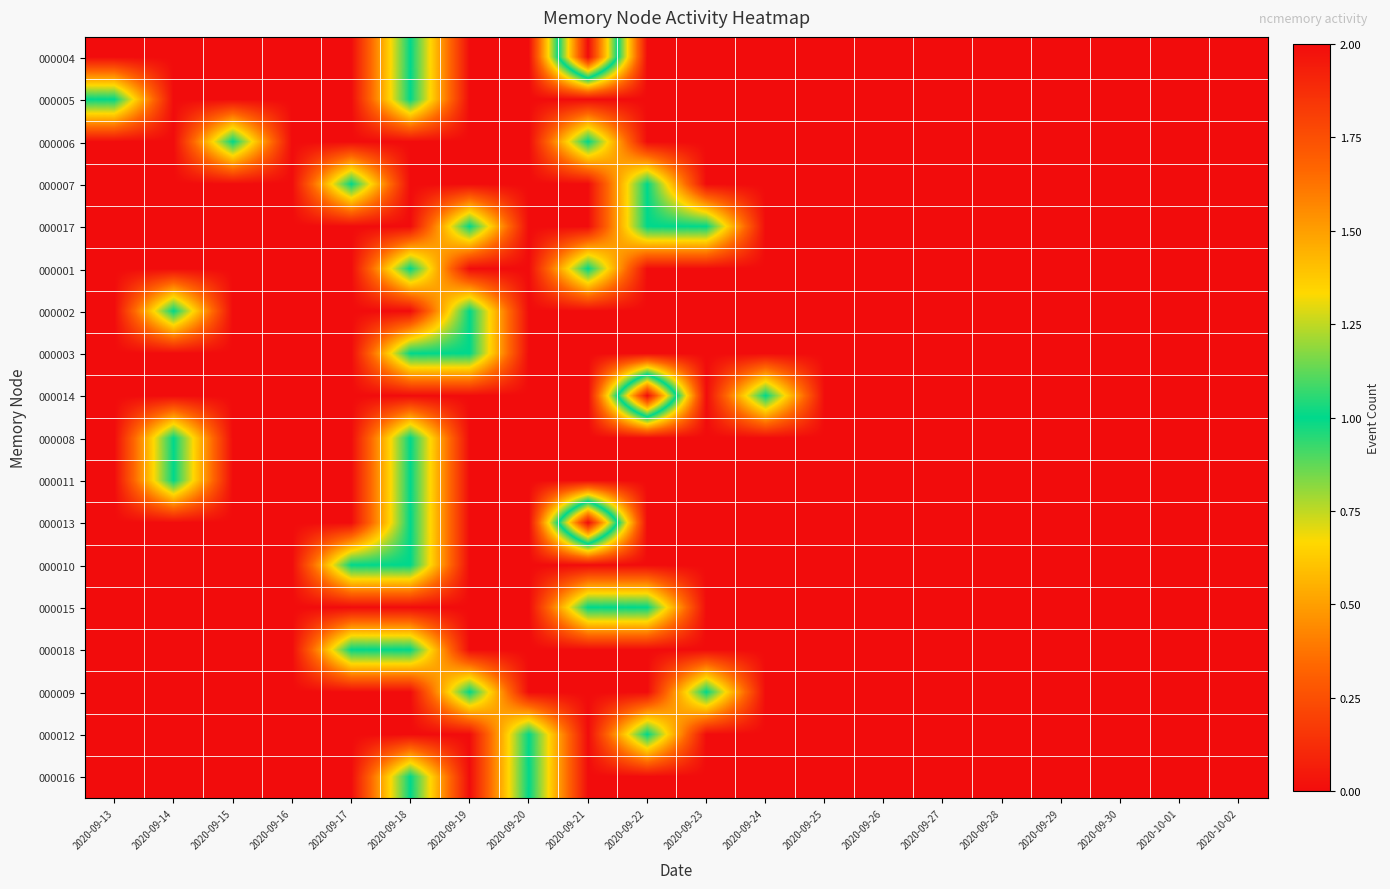

List the series in order of their peak value, highest first.

000004, 000014, 000013, 000005, 000006, 000007, 000017, 000001, 000002, 000003, 000008, 000011, 000010, 000015, 000018, 000009, 000012, 000016